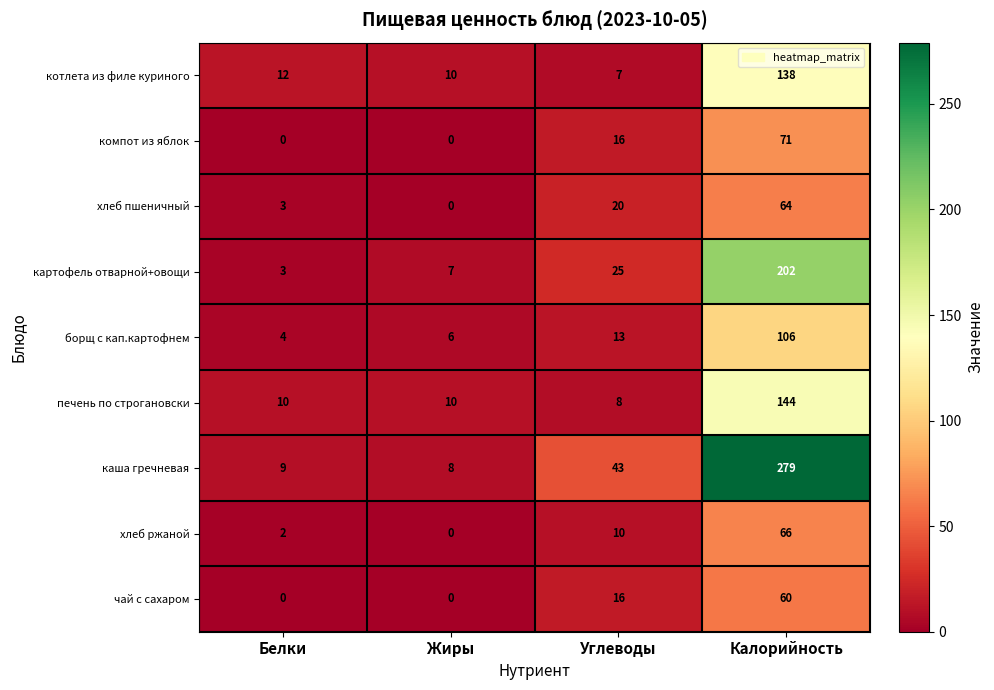

At which category does the chart reach its peak across all series?

Калорийность